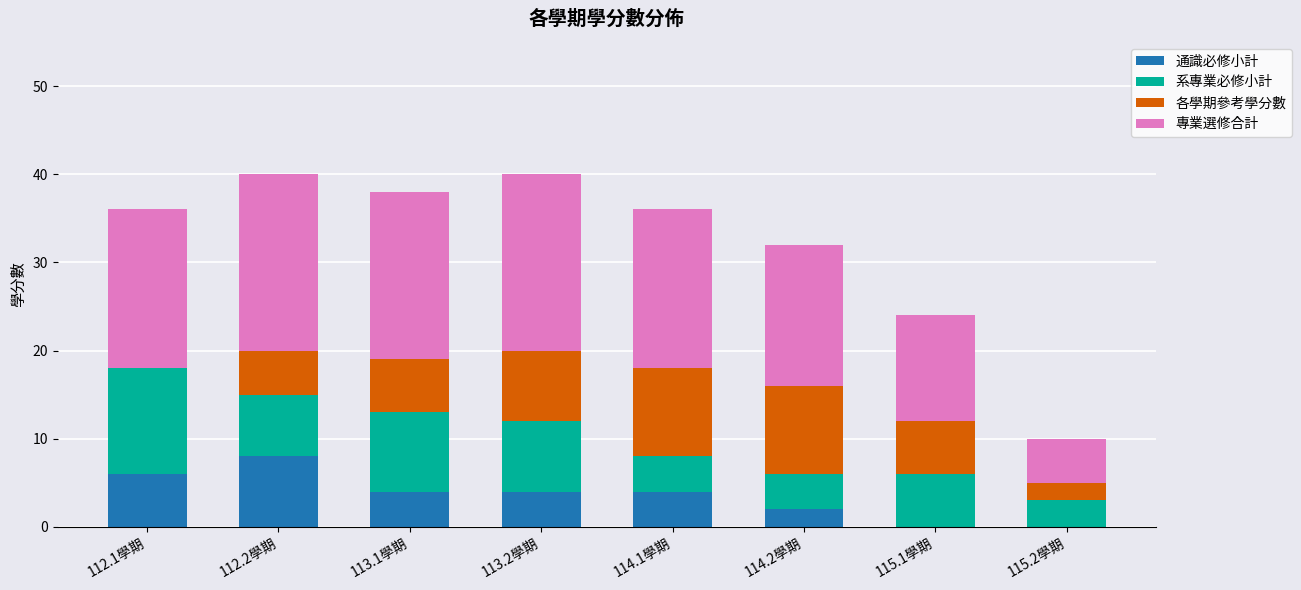

What is the total value across all series at 114.2學期?

32